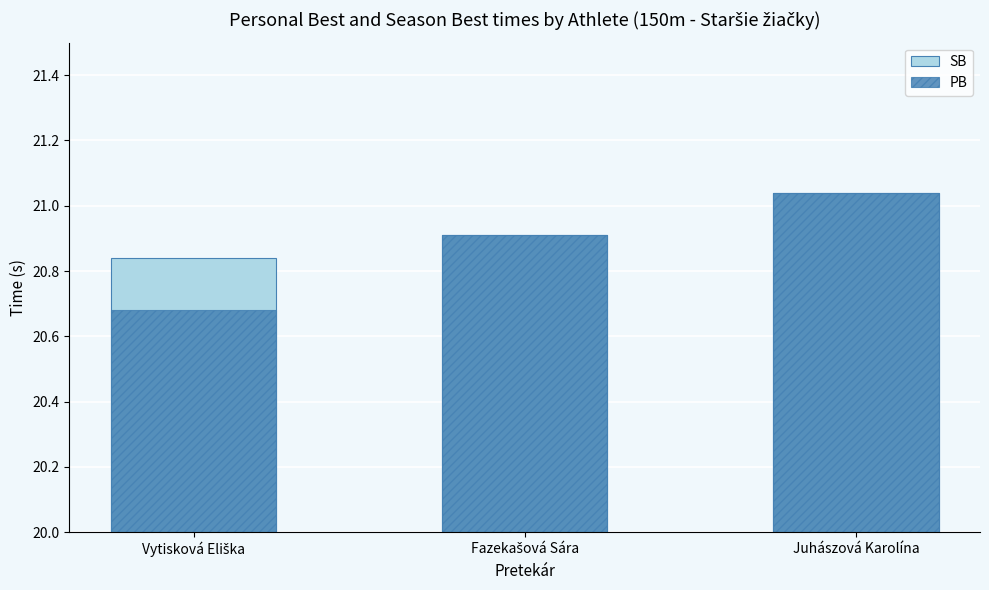

What are all the series names shown in the legend?

SB, PB